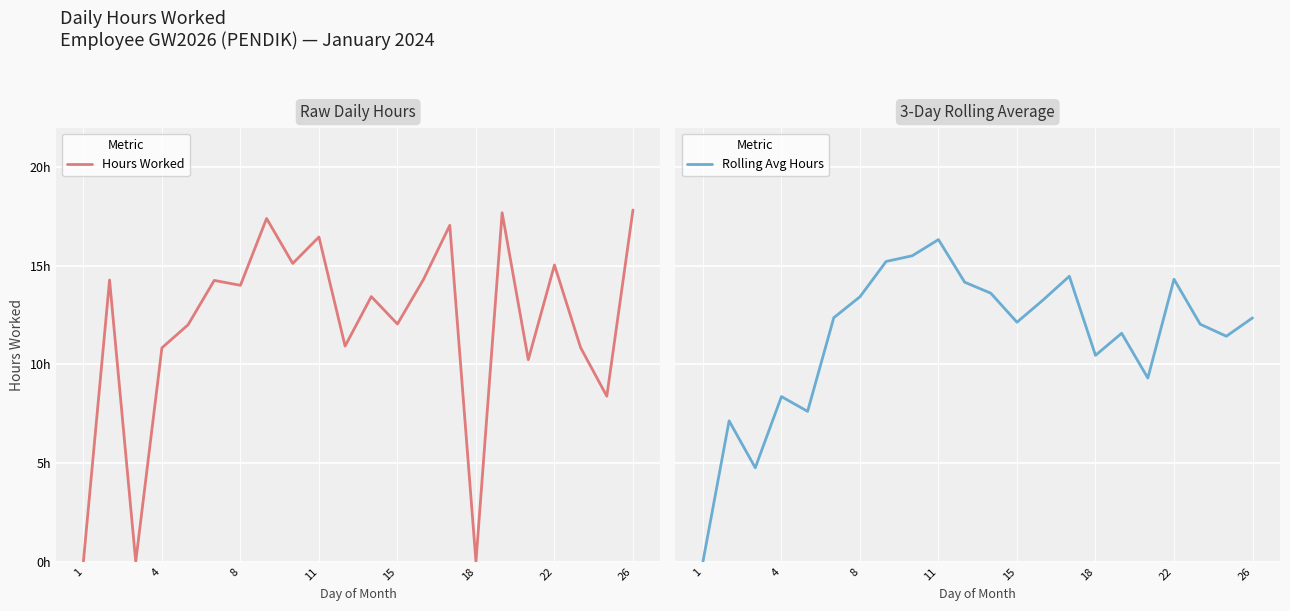

Is this an area chart (filled region under the line)?

No